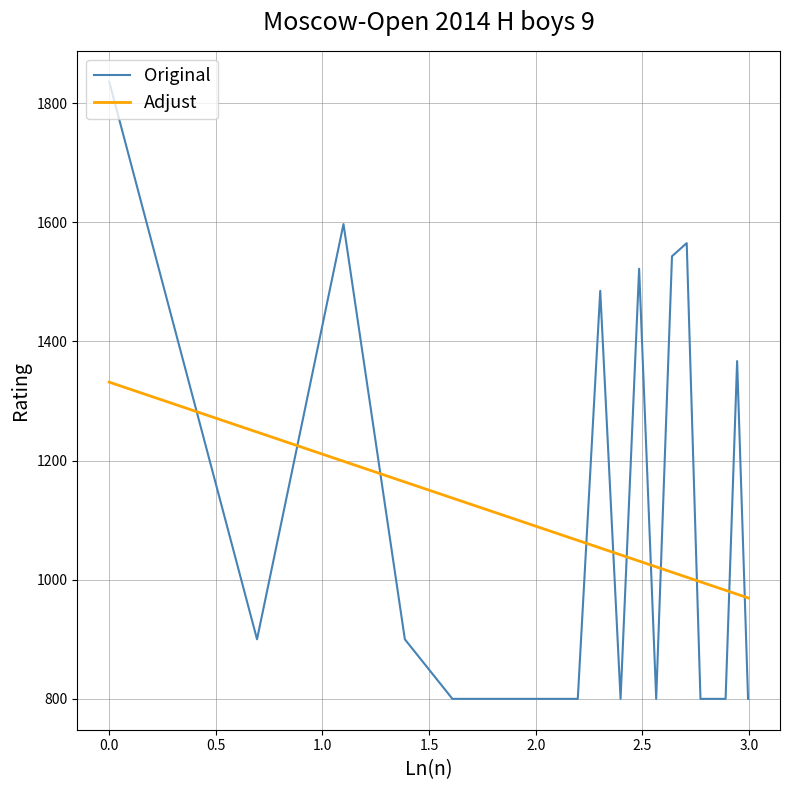

Rank the series by their maximum value, from highest to lowest.

Original, Adjust